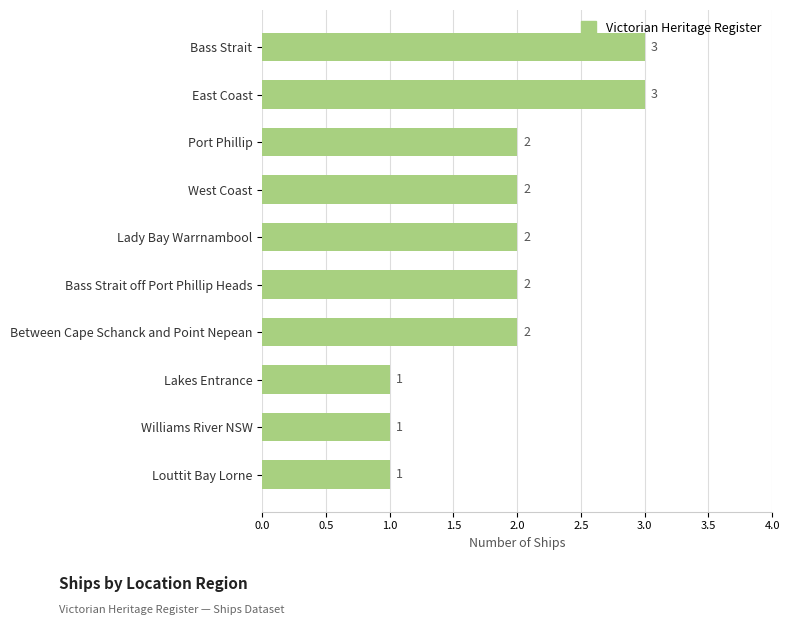

Reading bottom to top, transcribe all the data shown in this chart.

1	1	1	2	2	2	2	2	3	3